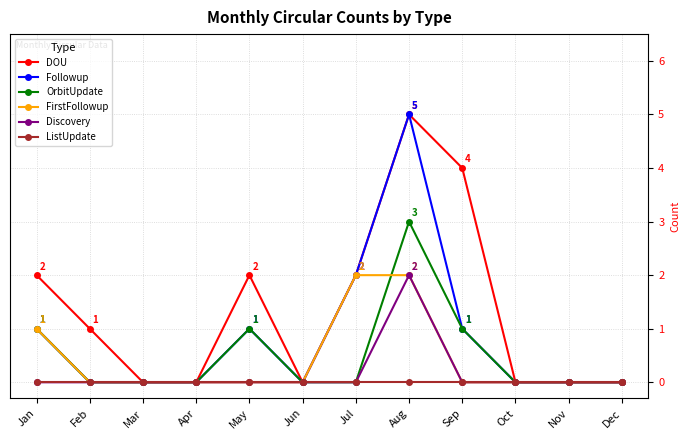

What is the highest value of the Followup series?

5